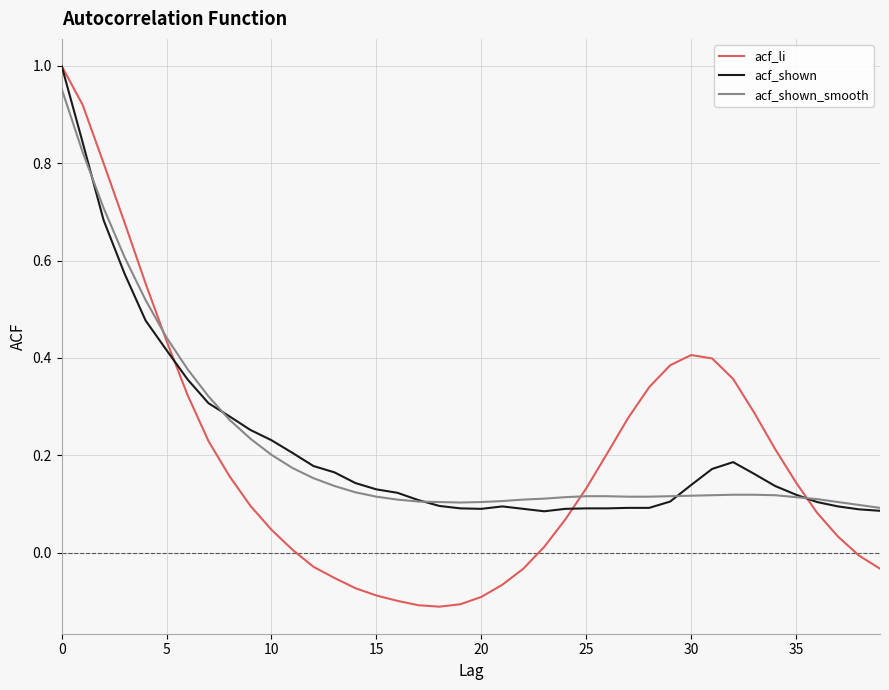

Which series has the widest spread of values?

acf_li